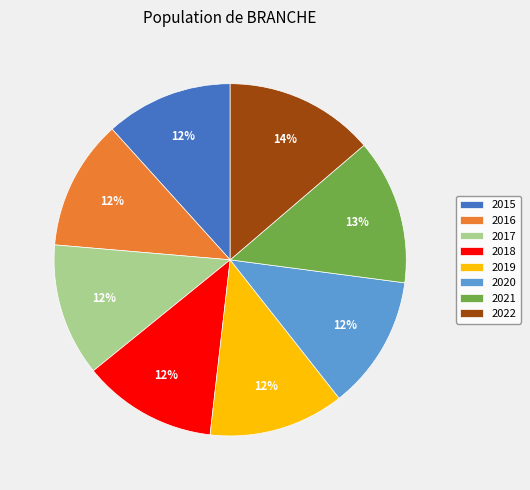

To the nearest percent, what percentage of the pie is 2018?

12%